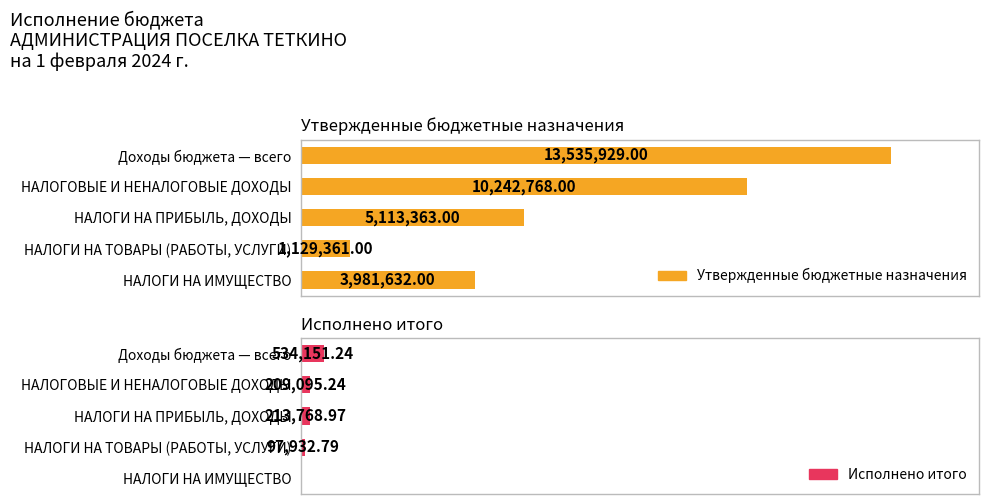

Which series has the widest spread of values?

Утвержденные бюджетные назначения